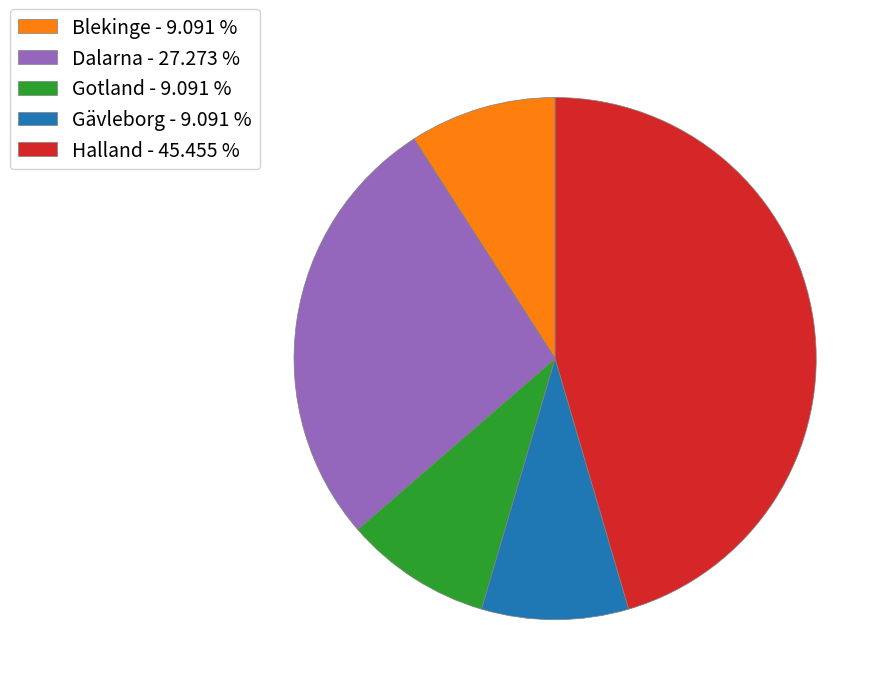

Approximately how many times larger is the value at Halland - 45.455 % compared to Gävleborg - 9.091 %?

5.0